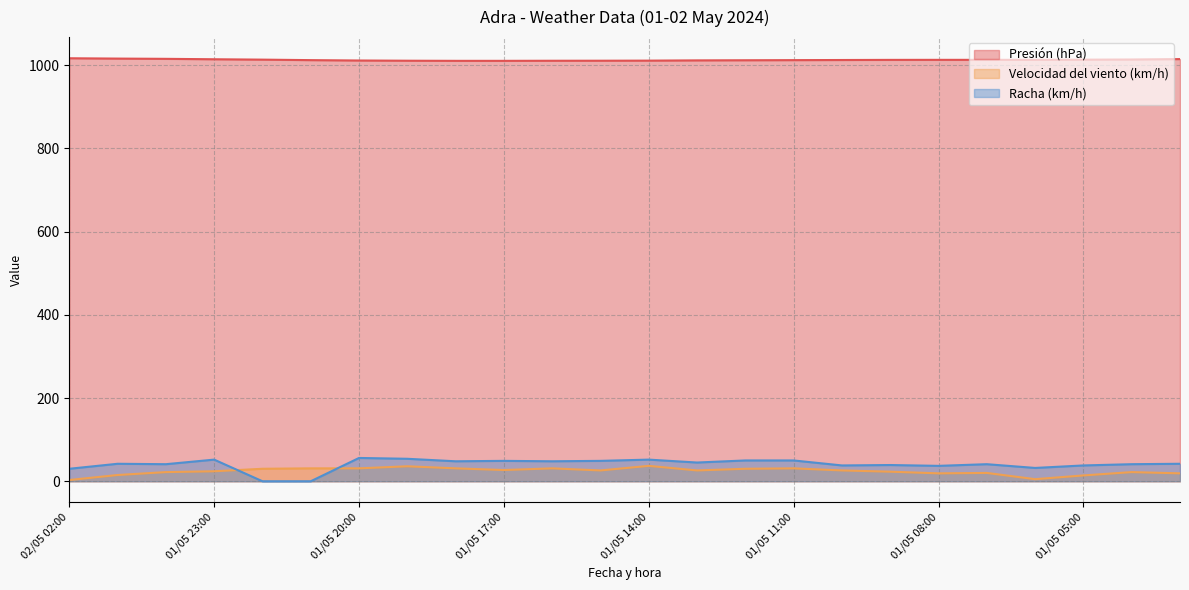

How many data points in Presión (hPa) are above 1012?

15